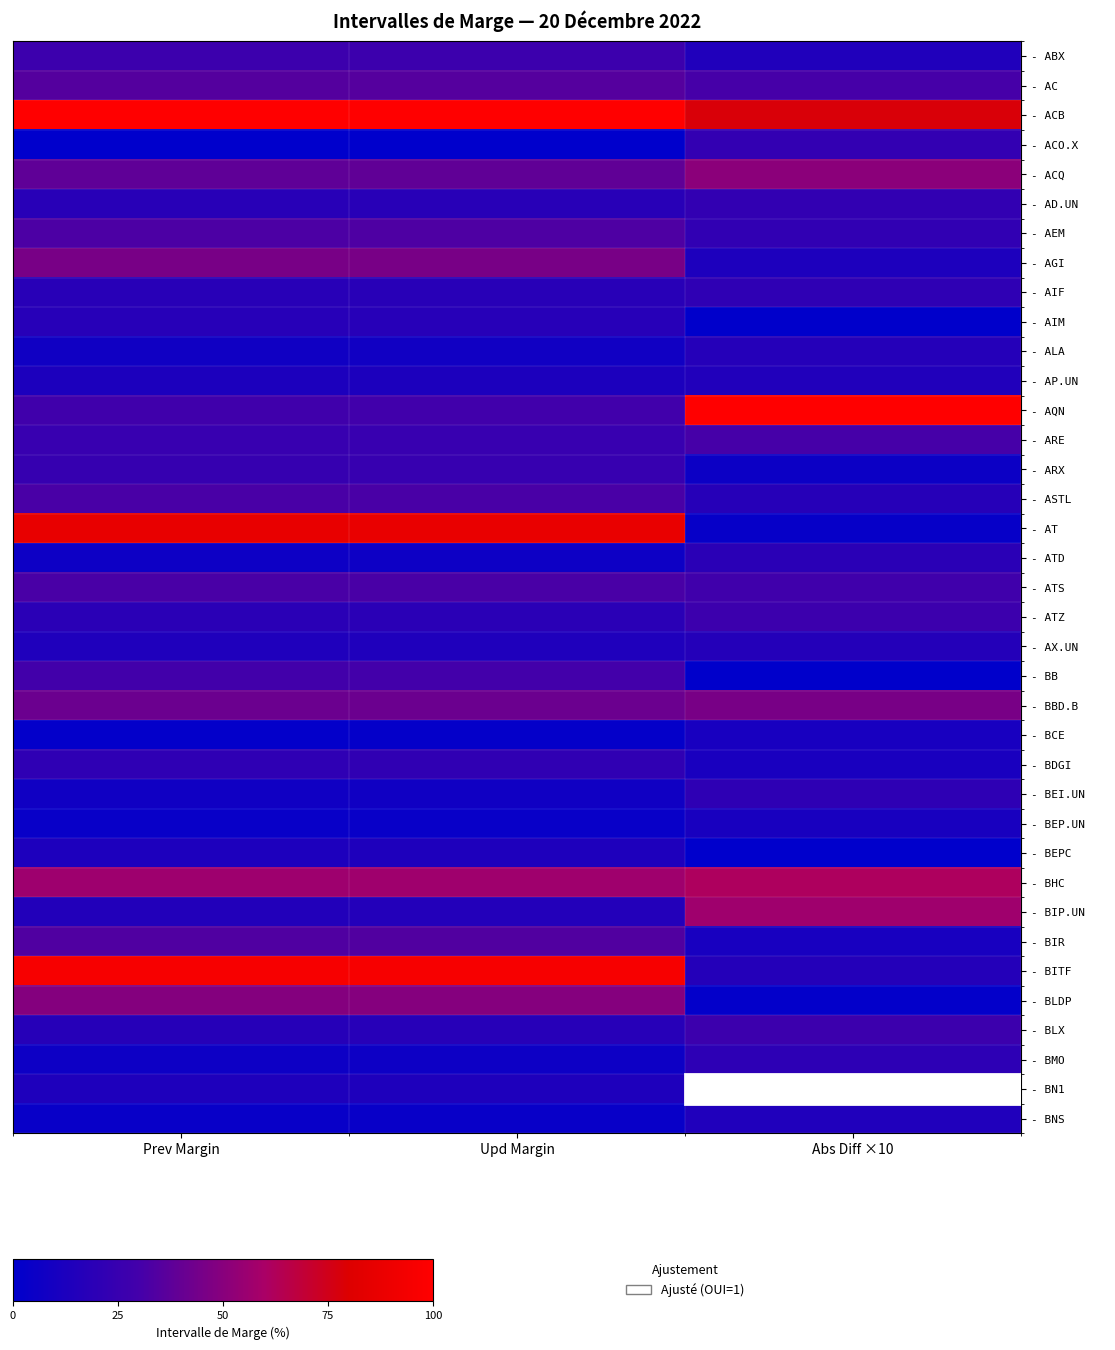

What is the total value across all series at Upd Margin?

1032.8